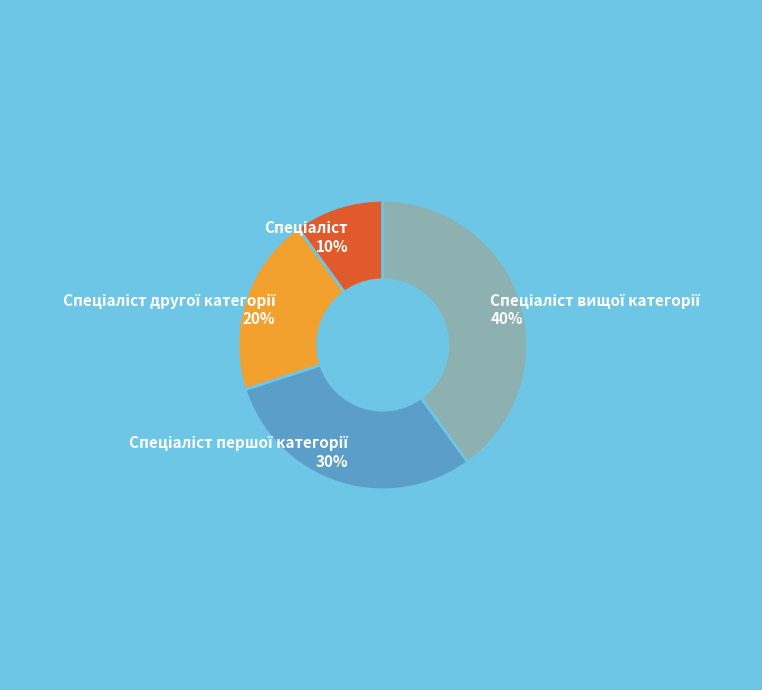

How many slices are in this pie chart?

4